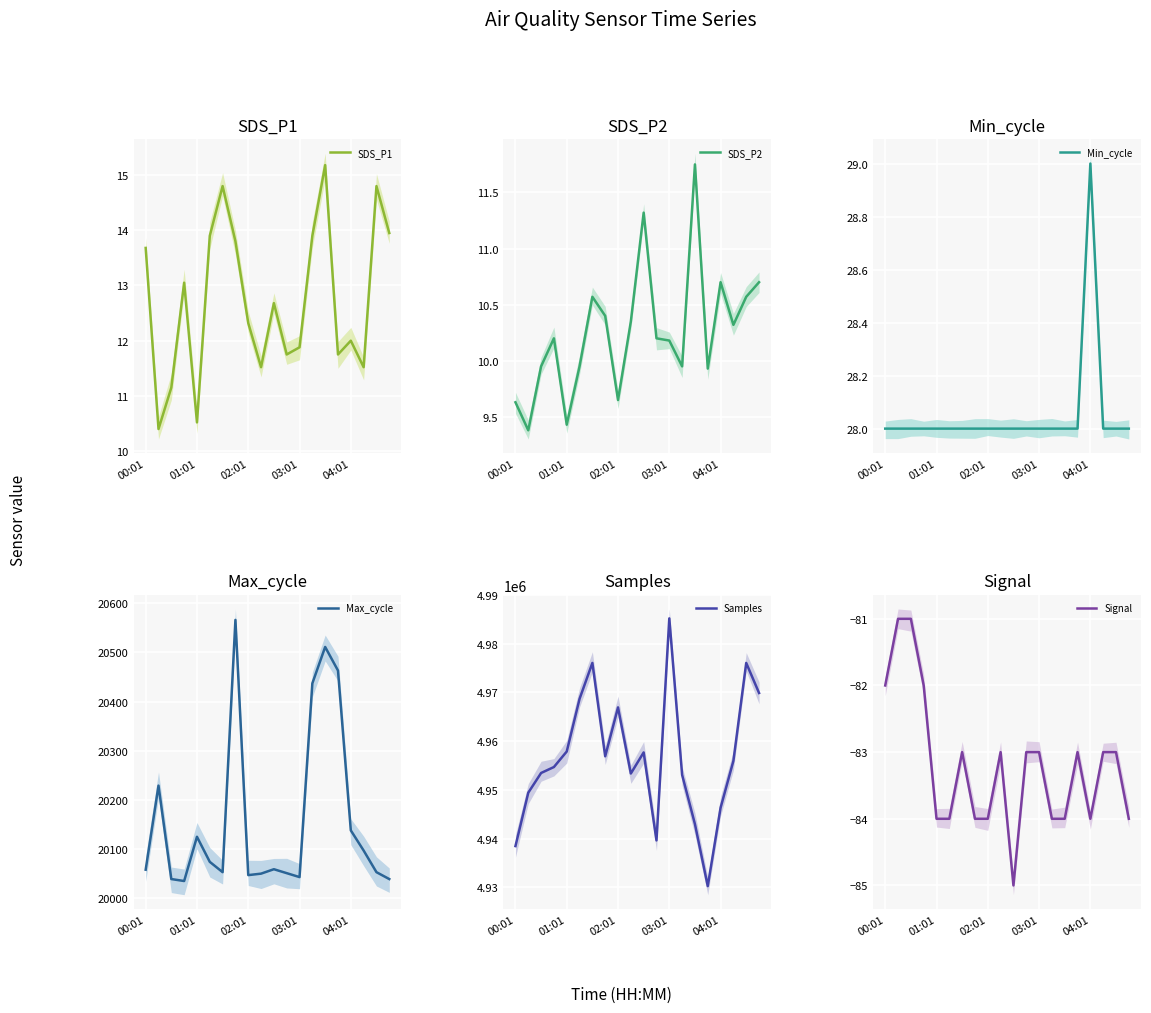

True or false: Min_cycle and Max_cycle cross at least once.

False